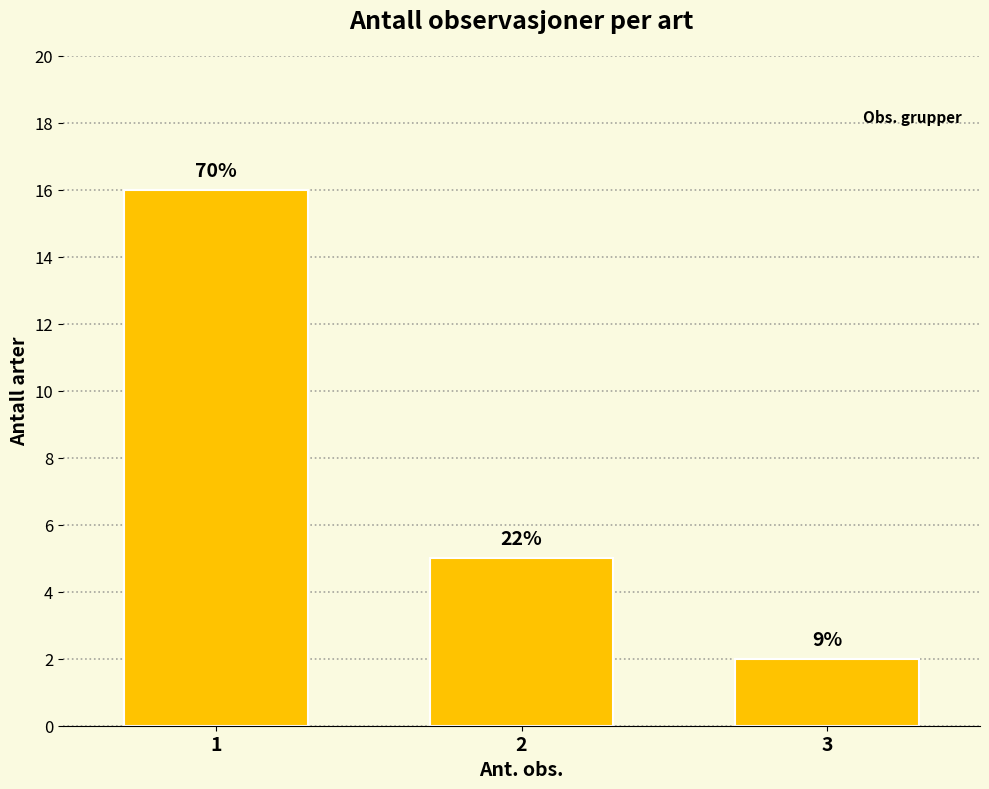

Which has a higher value, 2 or 3?

2